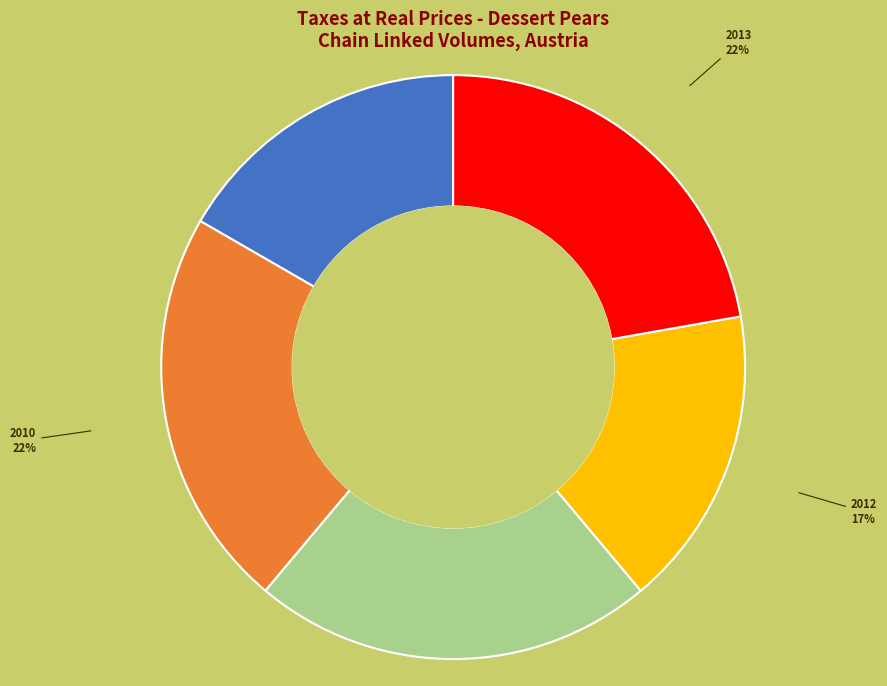

Does any single category account for the majority?

No